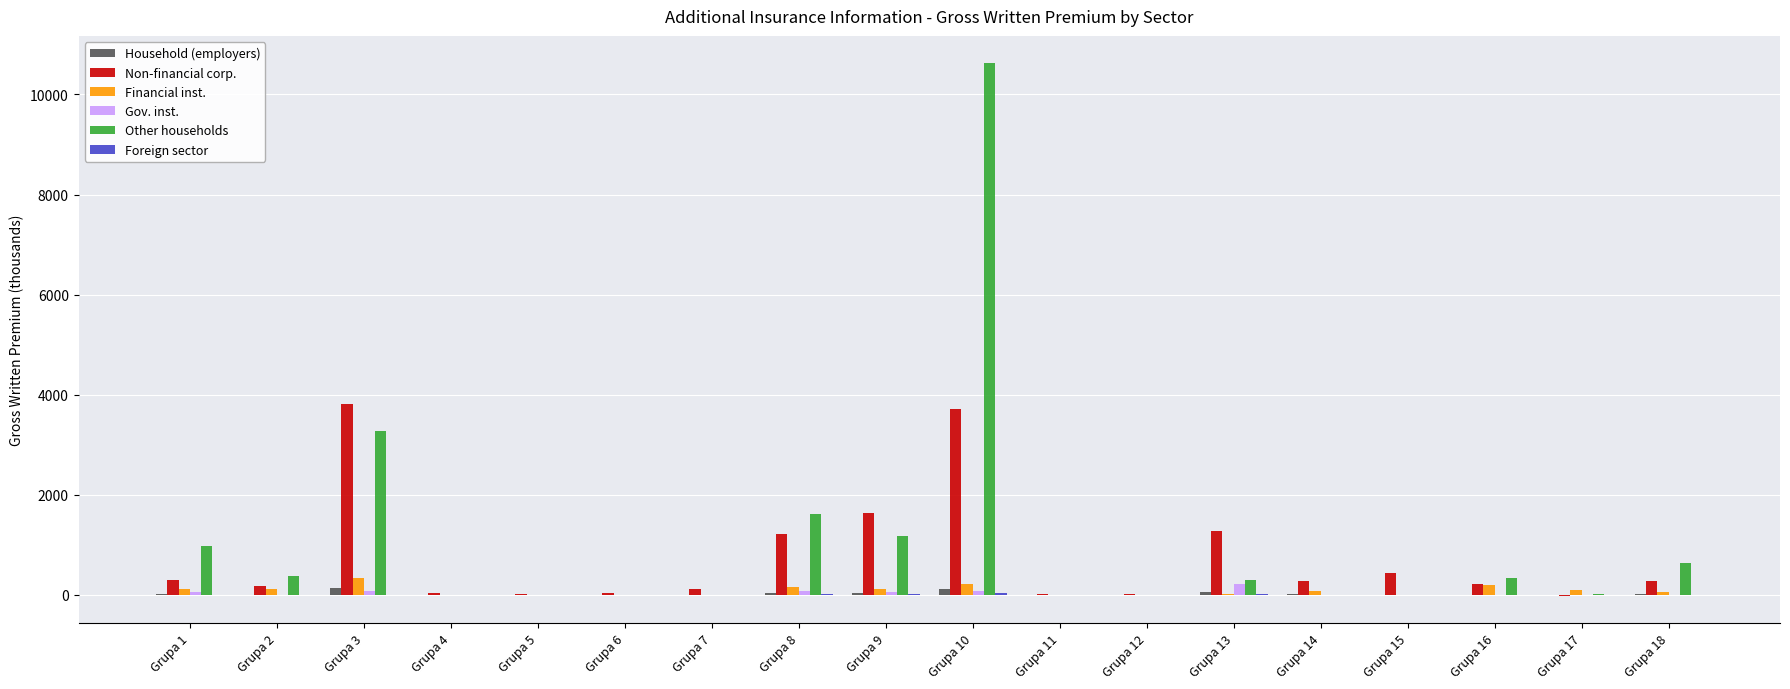

What is the greatest value displayed?

10635.8